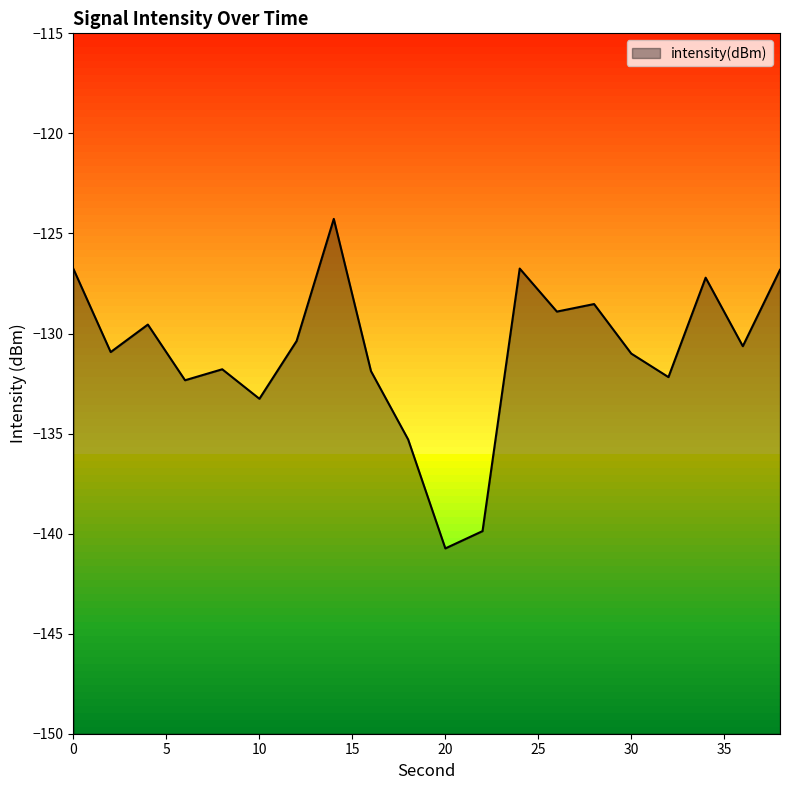

Does the chart have visible grid lines?

No